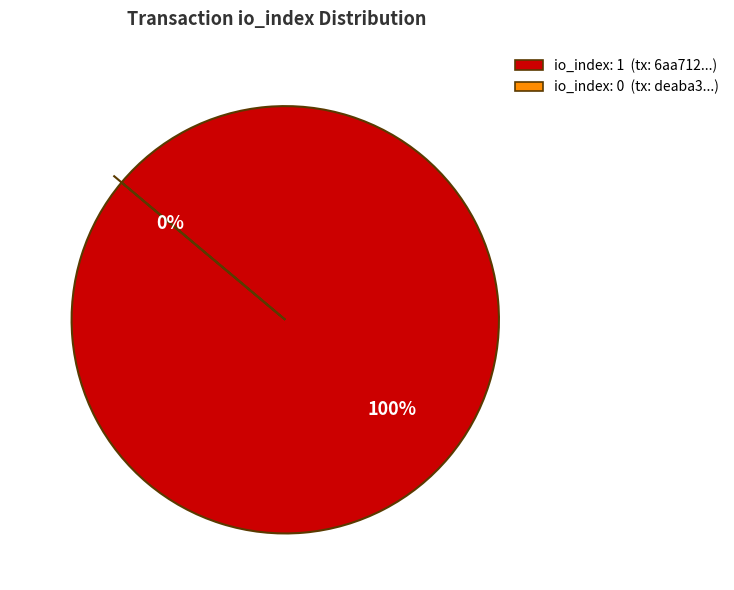

How much of the chart is everything except tx_index_0?

100.0%